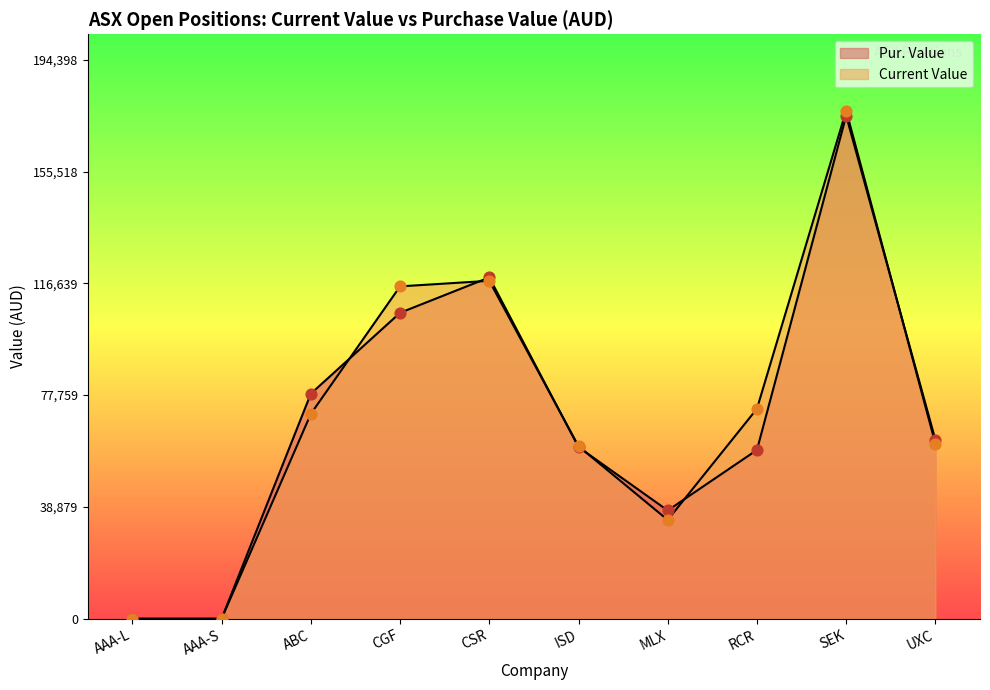

Which series reaches the maximum Y coordinate?

Current Value